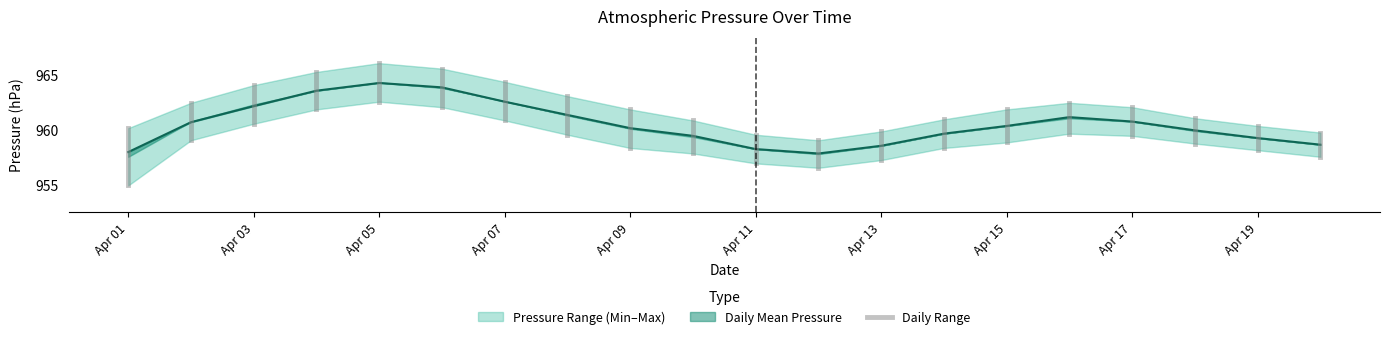

What is the minimum value shown in the chart?

954.9